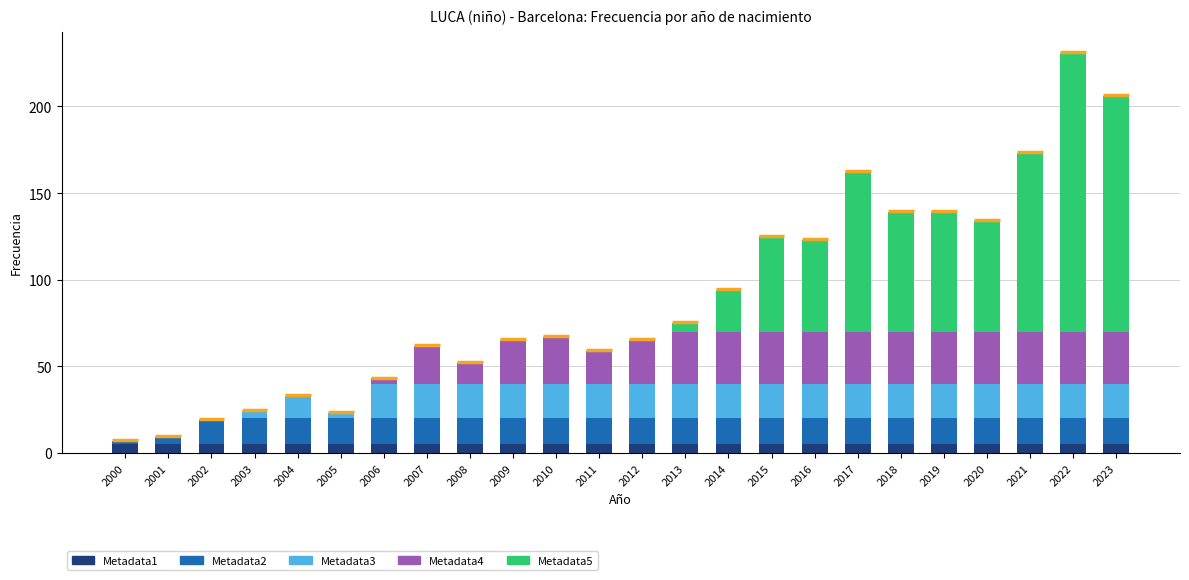

At which category is the sum across all series the highest?

2022